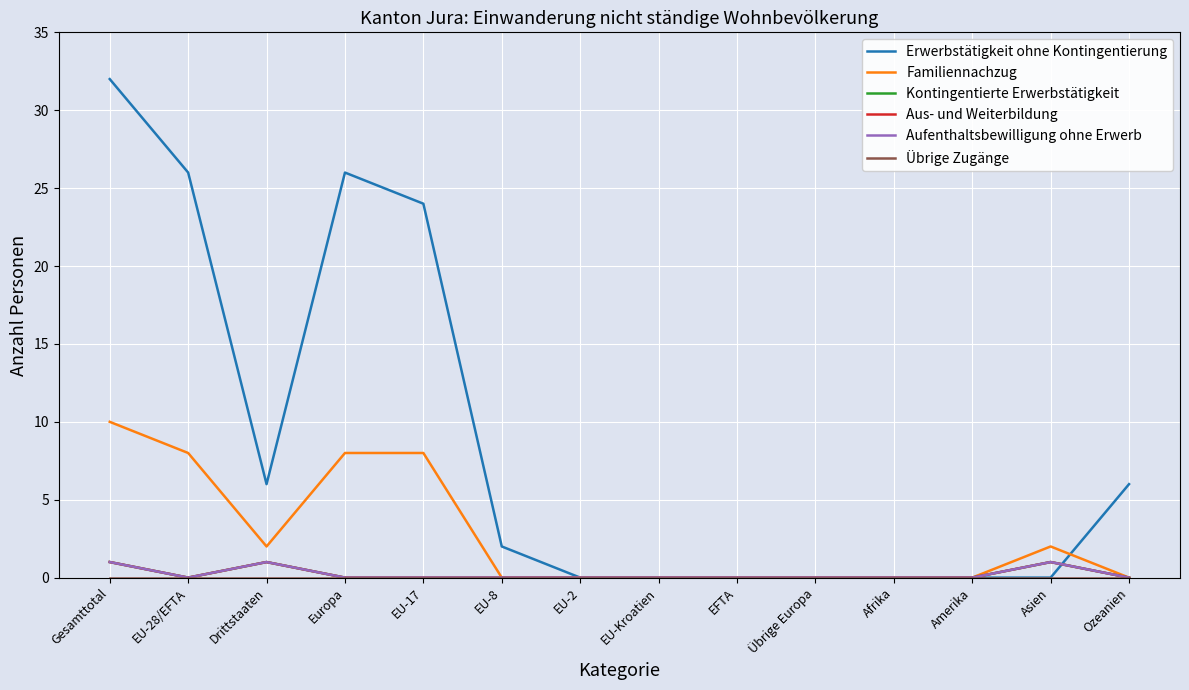

Is this an area chart (filled region under the line)?

No